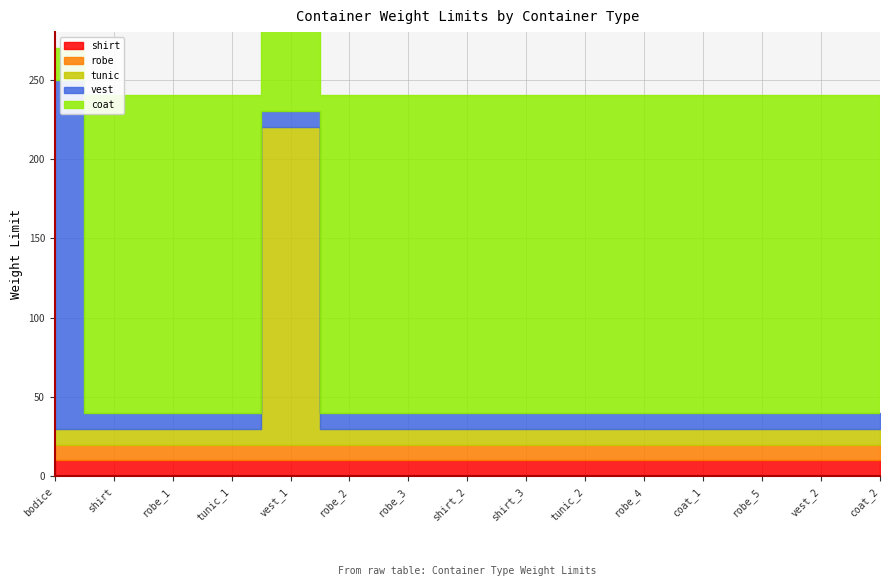

What is the approximate value of robe at robe_2?

10